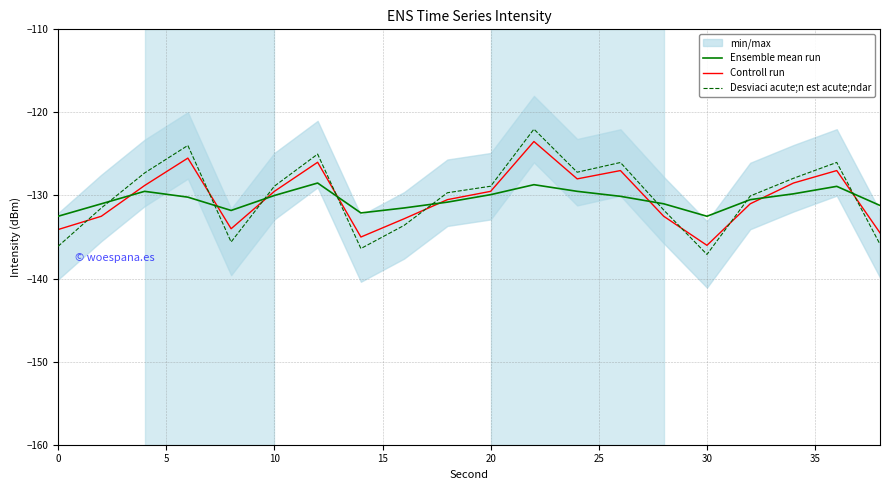

Rank the series at 0 from lowest to highest value.

Desviaci acute;n est acute;ndar, Controll run, Ensemble mean run